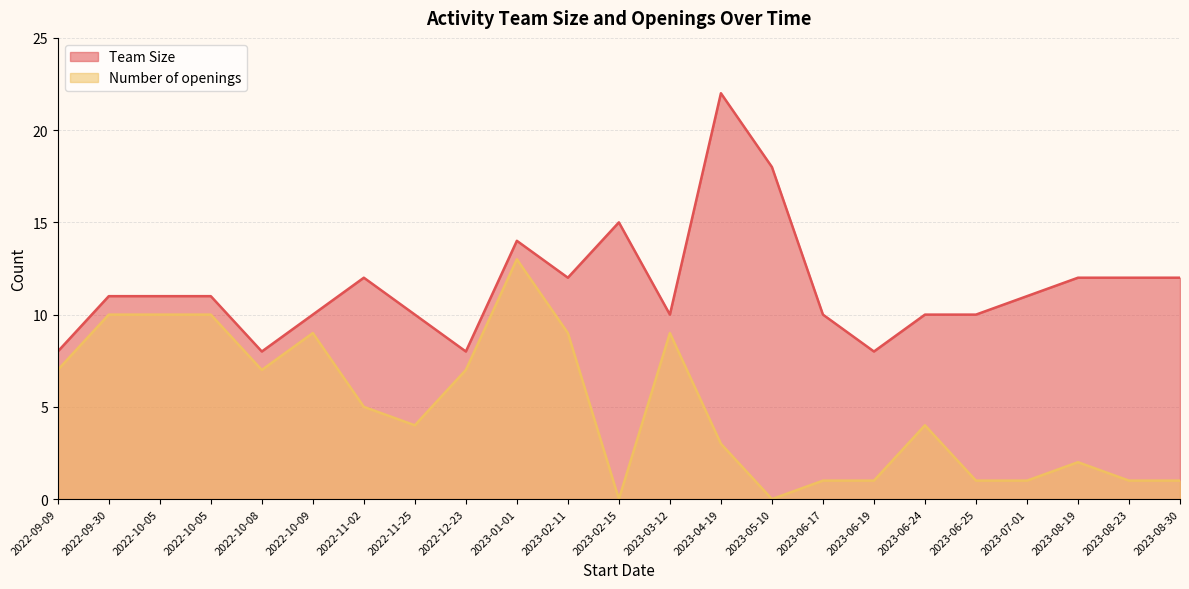

In Number of openings, how many points are higher than both neighbors (excluding endpoints)?

5